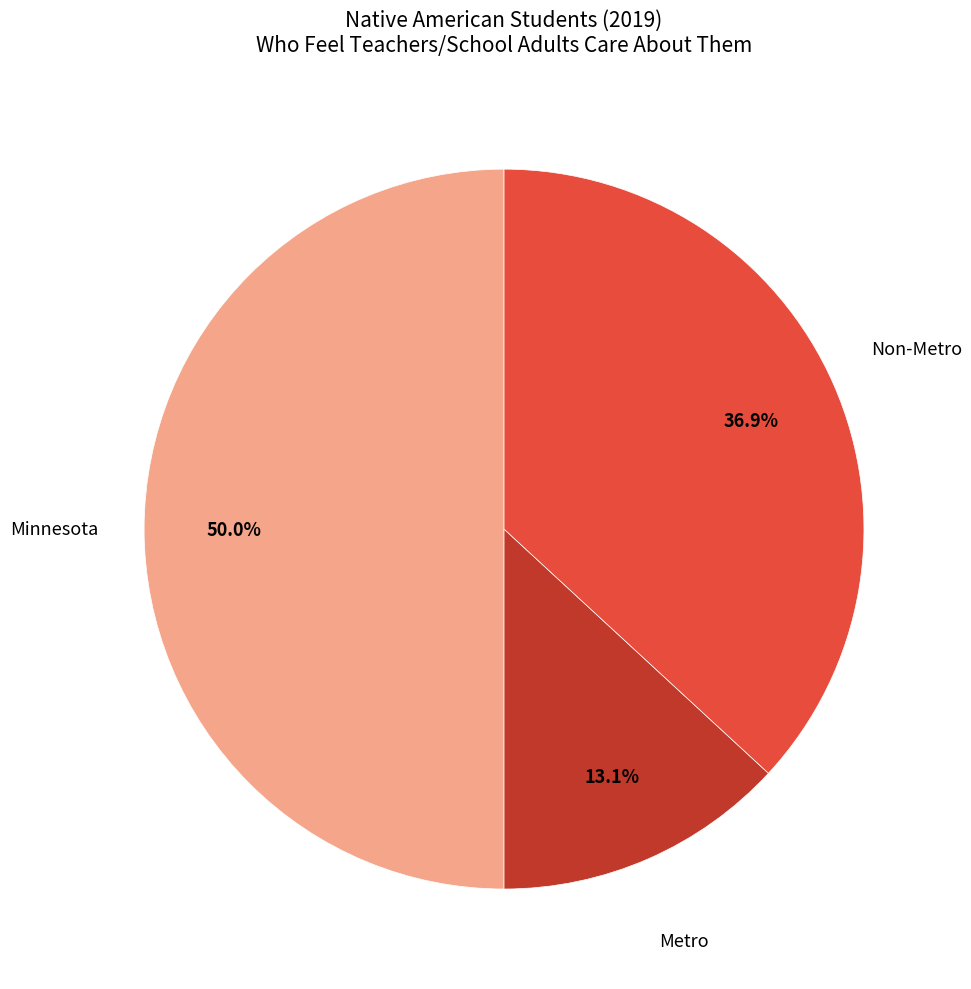

True or false: Non-Metro accounts for 37% of the total.

True